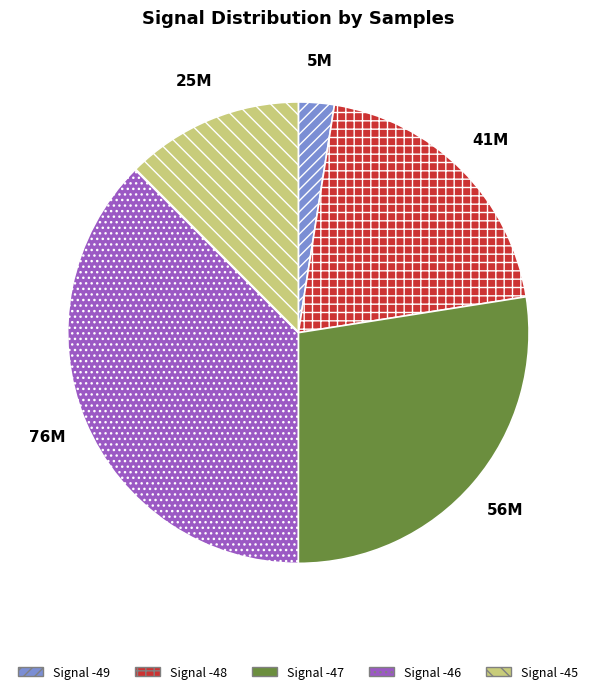

Is there a majority slice in this chart?

No